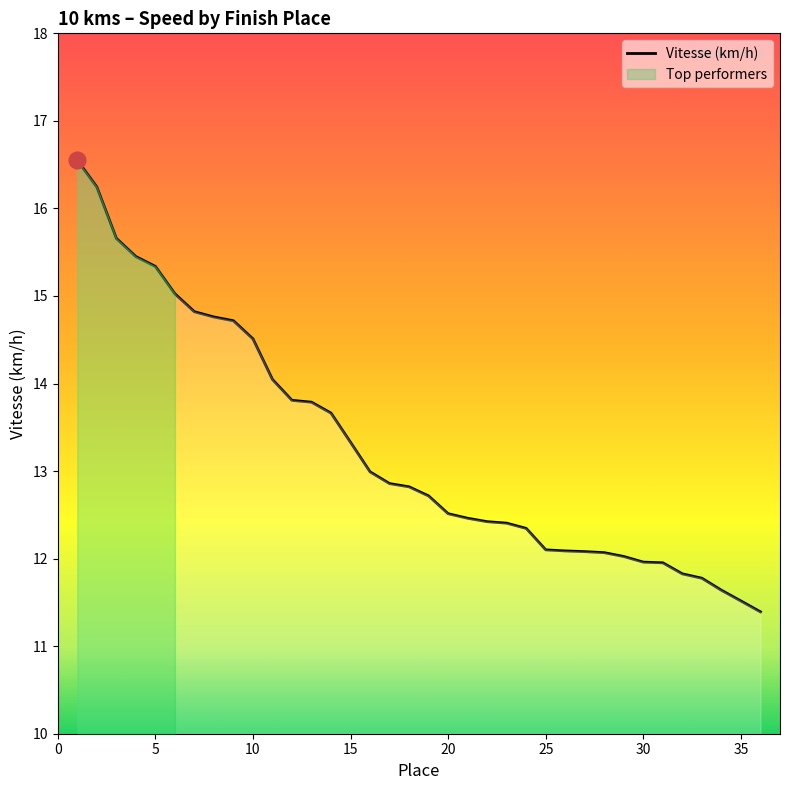

Where is the data nearest to the value 13?

16